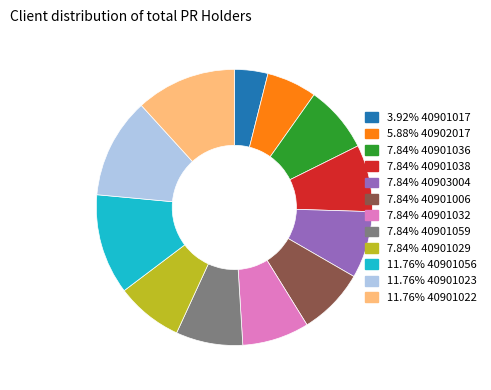

How many segments does this pie chart have?

12